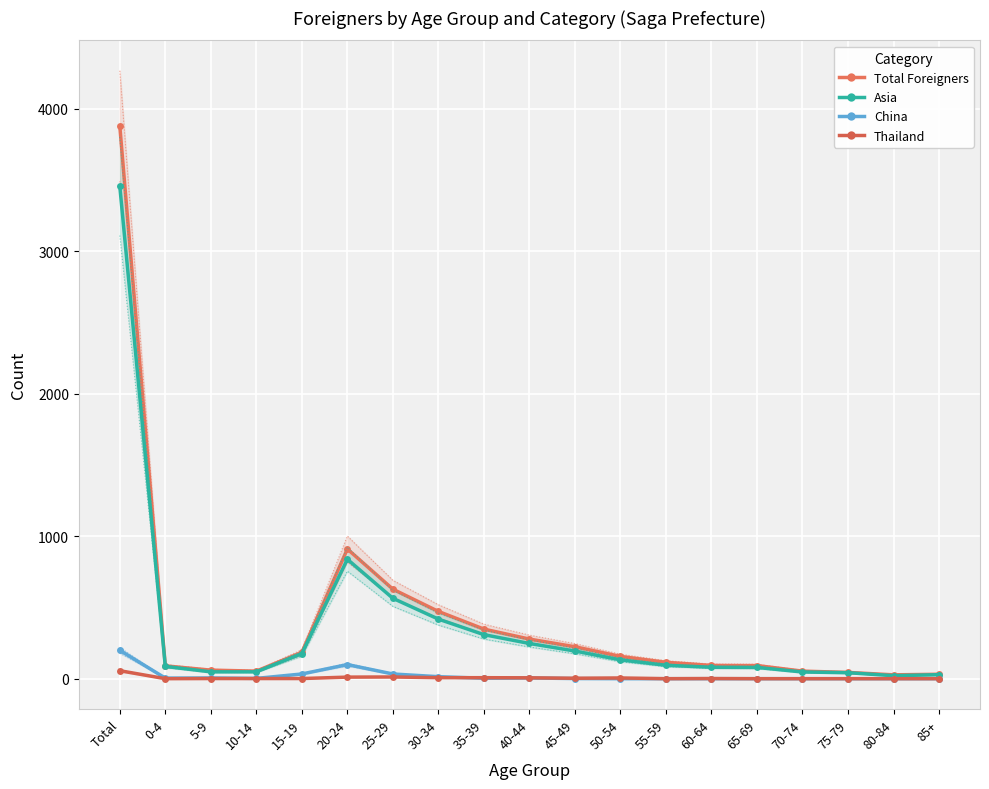

Reading left to right, what are all the values shown in this chart?

Total Foreigners: Total=3878	0-4=90	5-9=60	10-14=53	15-19=185	20-24=910	25-29=628	30-34=472	35-39=348	40-44=278	45-49=224	50-54=156	55-59=115	60-64=93	65-69=92	70-74=53	75-79=44	80-84=27	85+=31
Asia: Total=3455	0-4=86	5-9=48	10-14=48	15-19=176	20-24=838	25-29=564	30-34=418	35-39=309	40-44=247	45-49=194	50-54=132	55-59=94	60-64=80	65-69=79	70-74=47	75-79=42	80-84=21	85+=28
China: Total=199	0-4=4	5-9=5	10-14=2	15-19=33	20-24=99	25-29=33	30-34=14	35-39=3	40-44=5	45-49=1	50-54=0	55-59=0	60-64=0	65-69=0	70-74=0	75-79=0	80-84=0	85+=0
Thailand: Total=56	0-4=0	5-9=1	10-14=1	15-19=1	20-24=11	25-29=12	30-34=7	35-39=7	40-44=6	45-49=3	50-54=5	55-59=0	60-64=1	65-69=0	70-74=0	75-79=0	80-84=0	85+=0